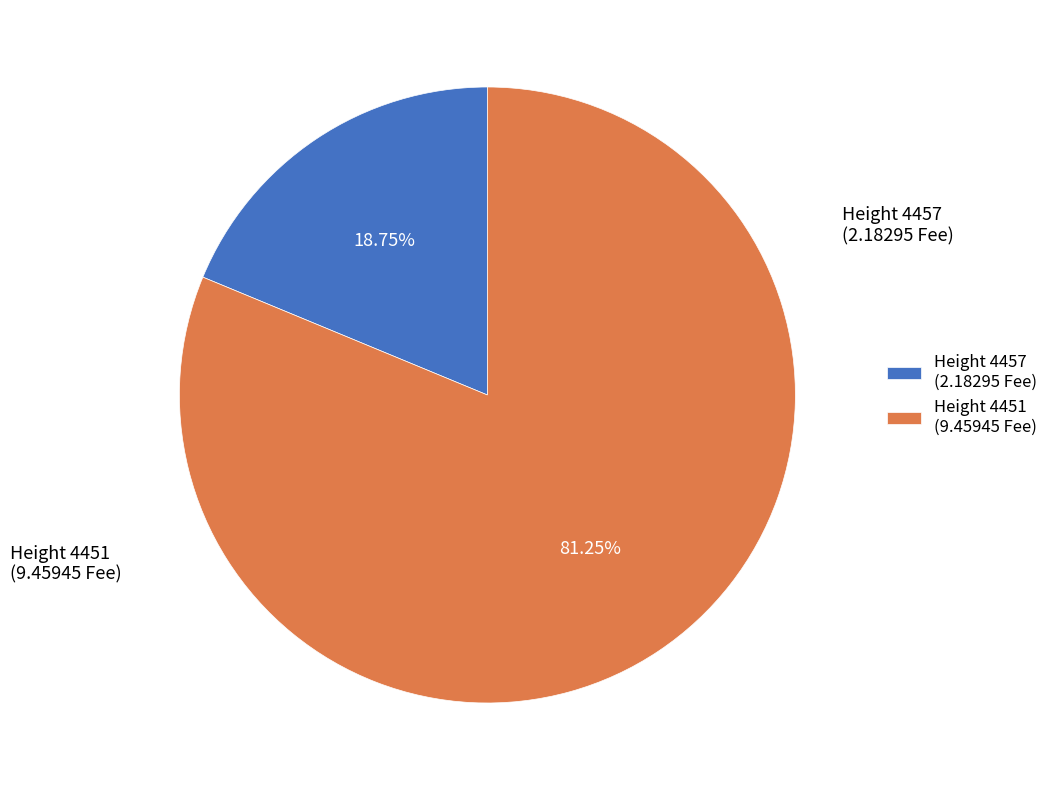

Rank the categories by value from highest to lowest.

4451, 4457